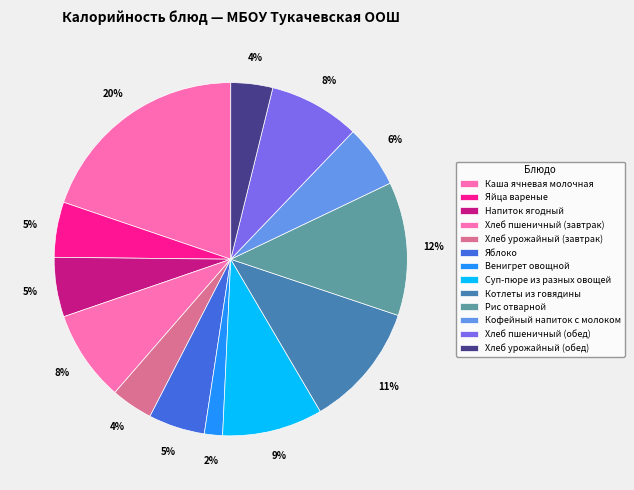

Which slice is the smallest?

Венигрет овощной